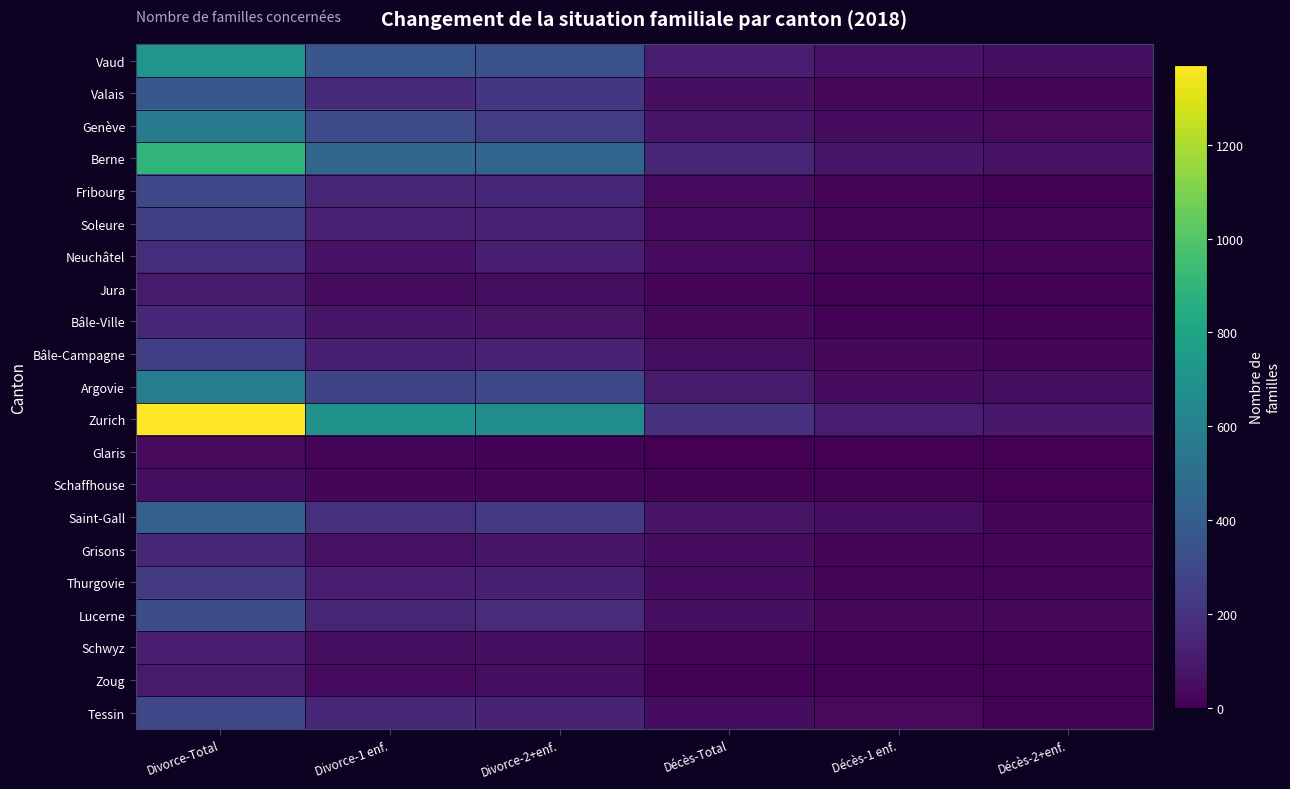

How many data points does each series have?

6